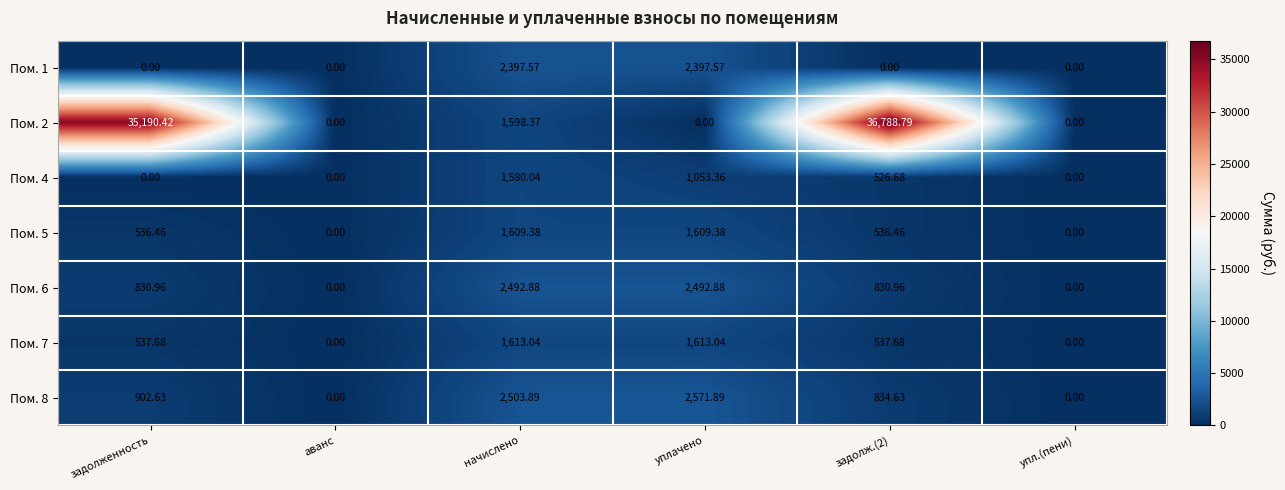

Where does the Пом. 6 series first go above 830?

задолженность